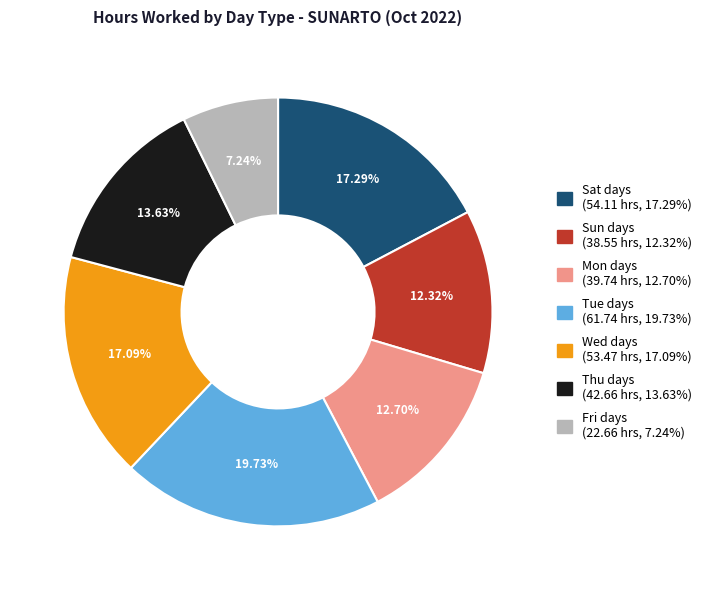

Is there any slice that represents more than half of the pie?

No